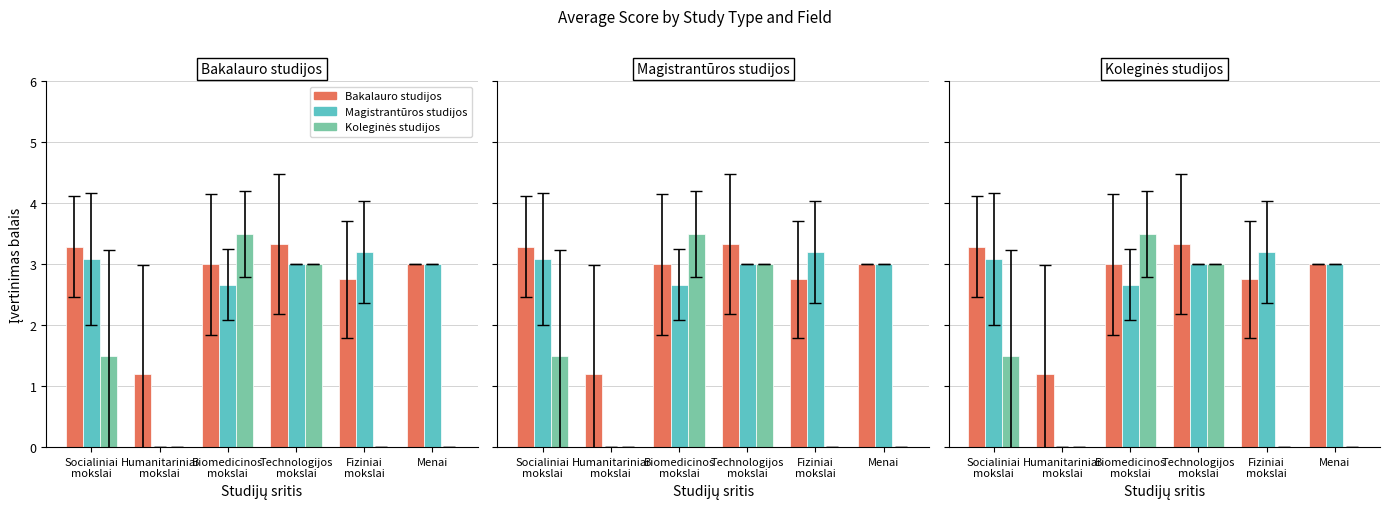

Between Socialiniai
mokslai and Humanitariniai
mokslai, which series saw the biggest shift?

Magistrantūros studijos